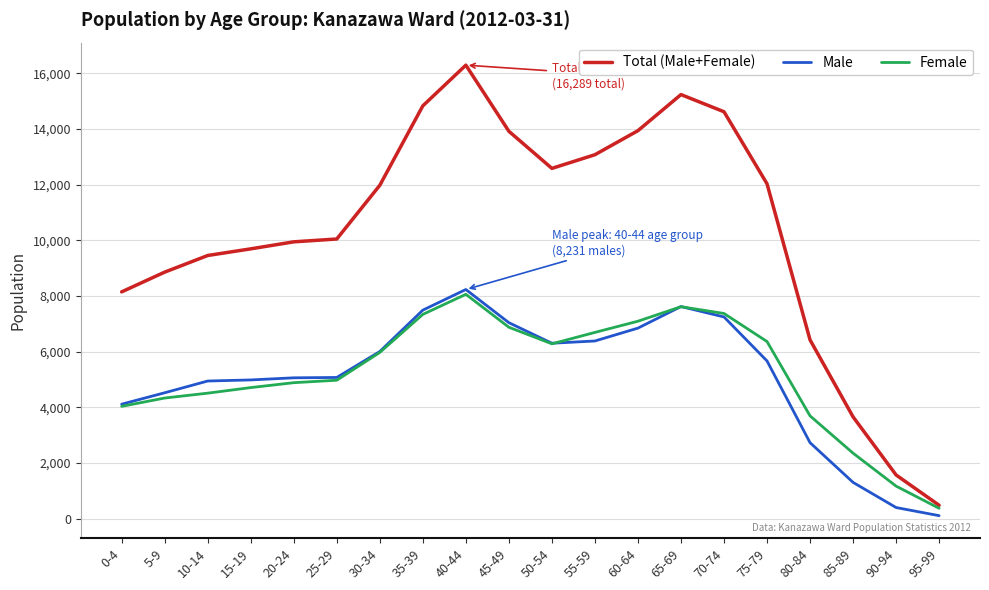

What is the greatest value displayed?

16289